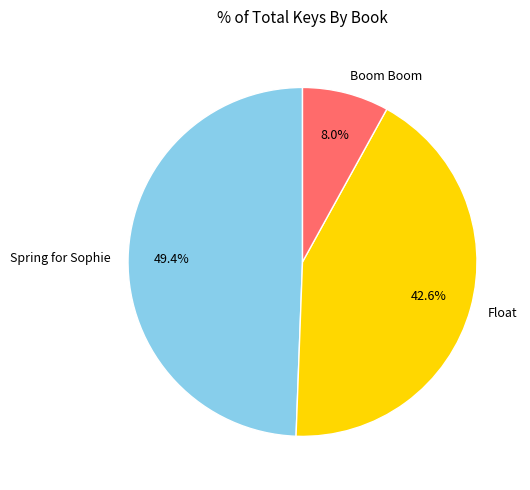

What is the ratio of the value at Spring for Sophie to the value at Boom Boom?

6.2